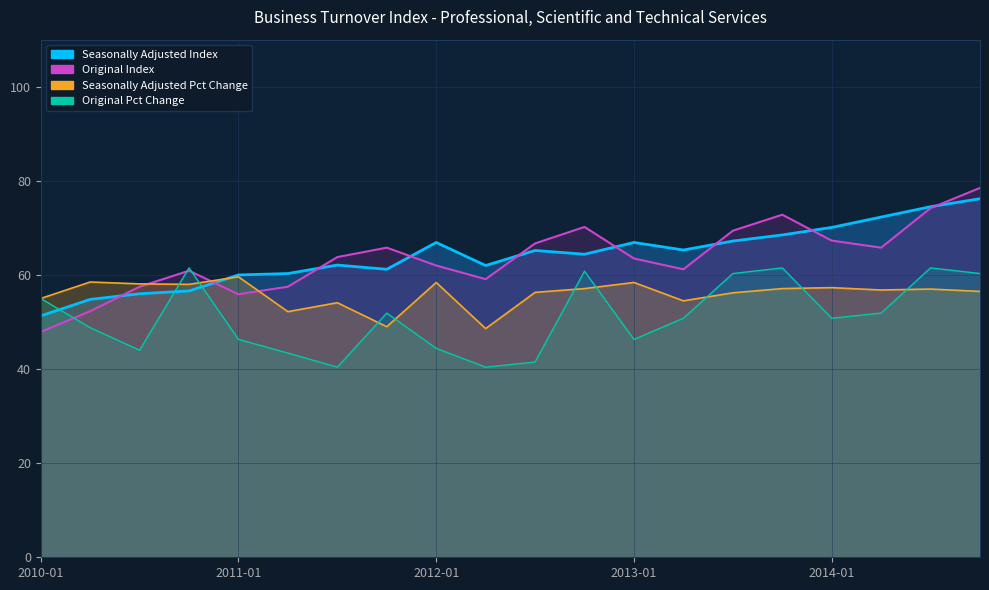

True or false: Original Pct Change and Seasonally Adjusted Index cross at least once.

True